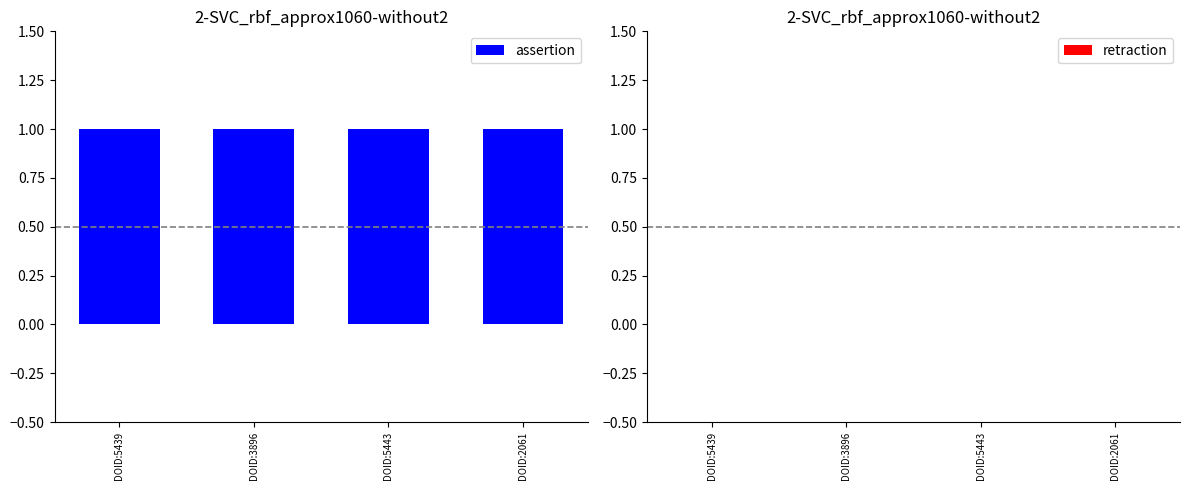

What are all the series names shown in the legend?

assertion, retraction